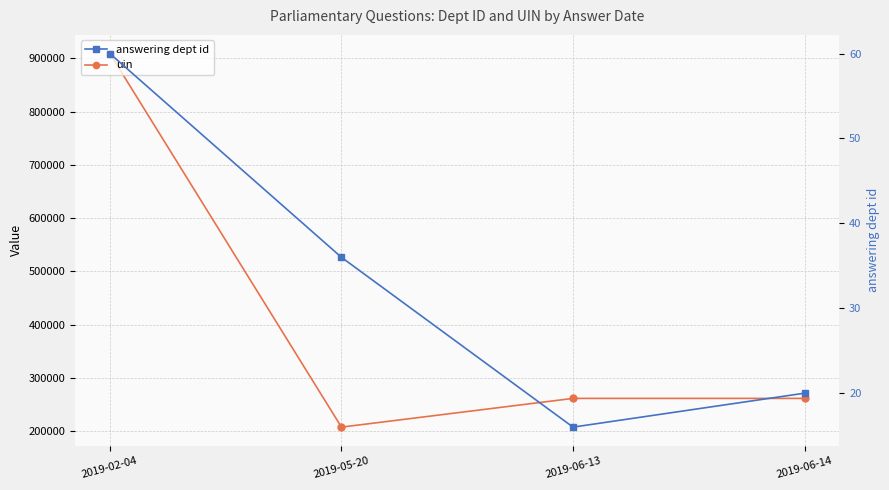

Which category has the lowest value across all series?

2019-06-13